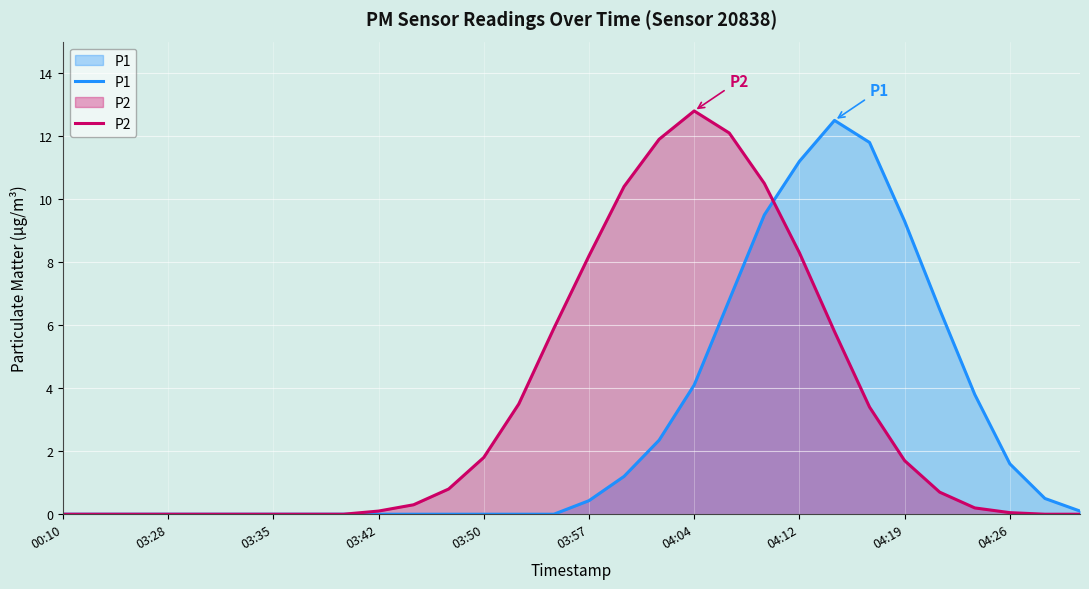

What is the difference between the maximum and minimum values in the P2 series?

12.8